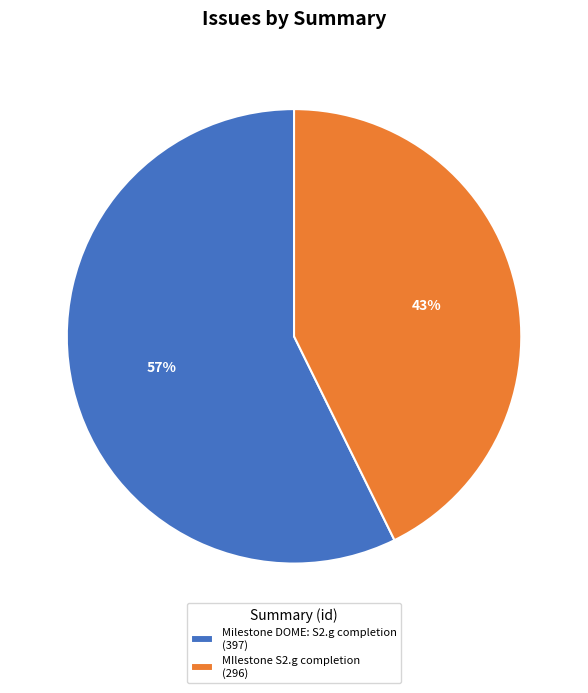

How many slices are in this pie chart?

2